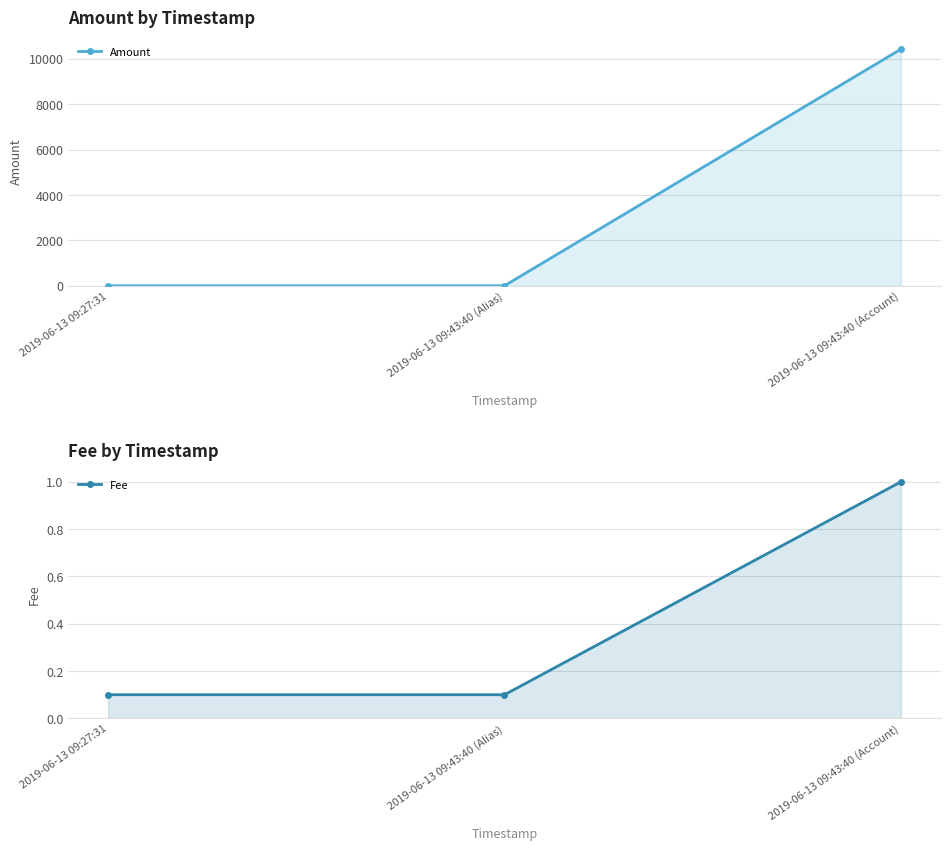

How many lines are shown in the chart?

2